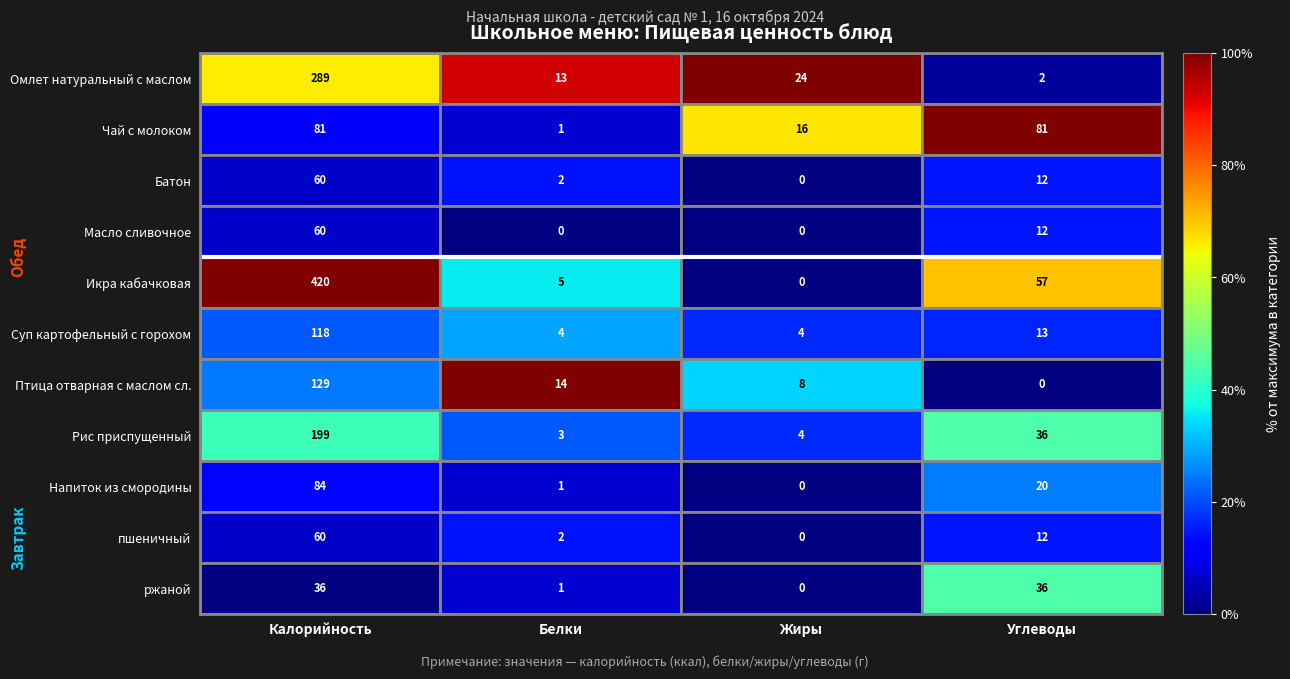

At which category is the sum across all series the highest?

Калорийность